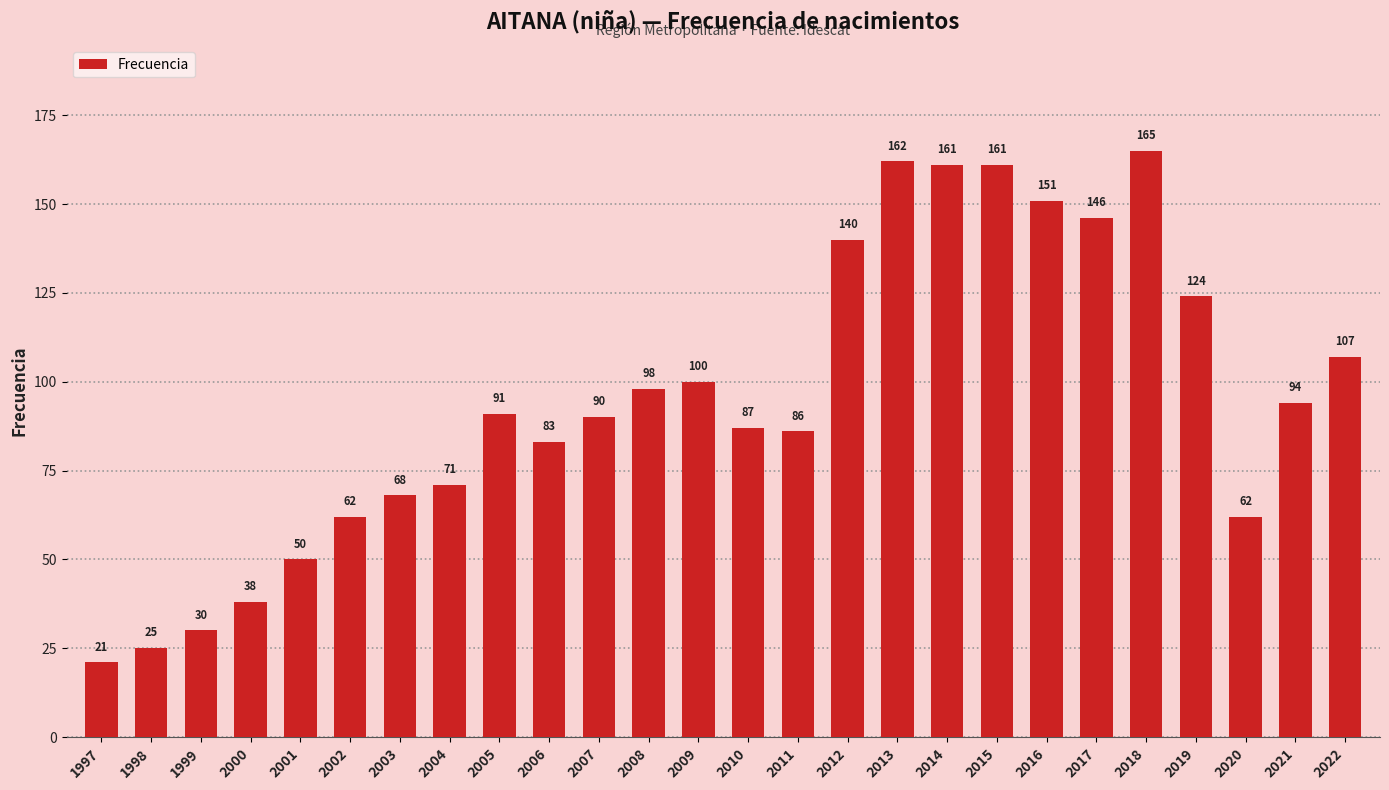

Reading left to right, transcribe all the data shown in this chart.

21	25	30	38	50	62	68	71	91	83	90	98	100	87	86	140	162	161	161	151	146	165	124	62	94	107